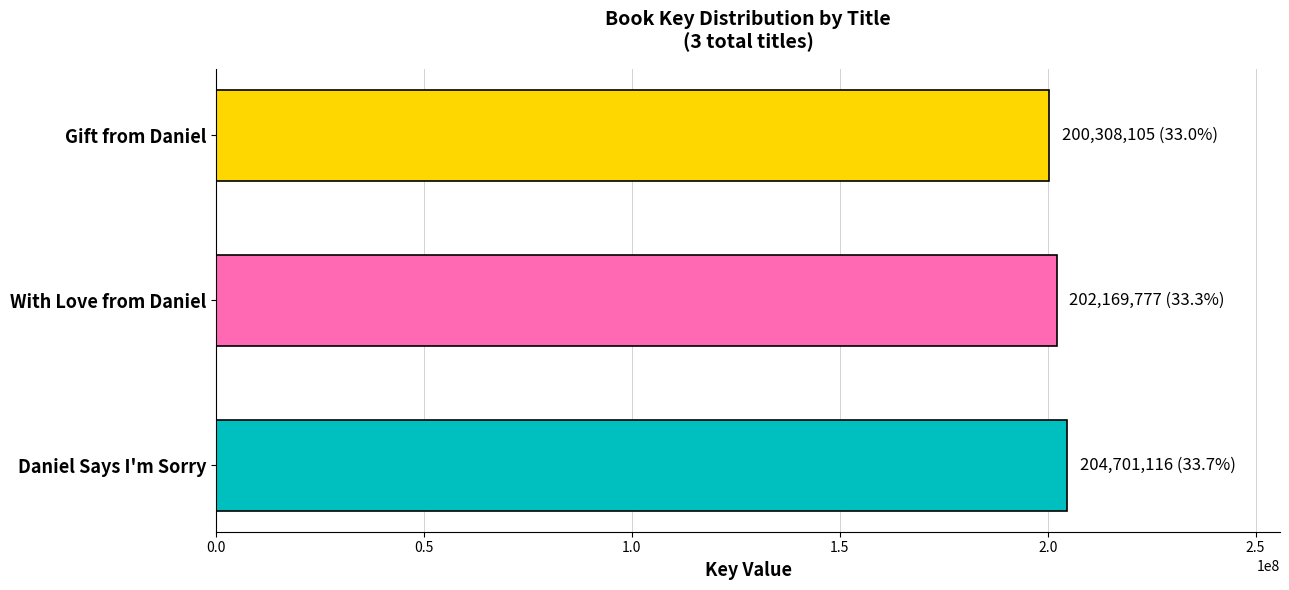

What is the smallest value displayed?

200308105